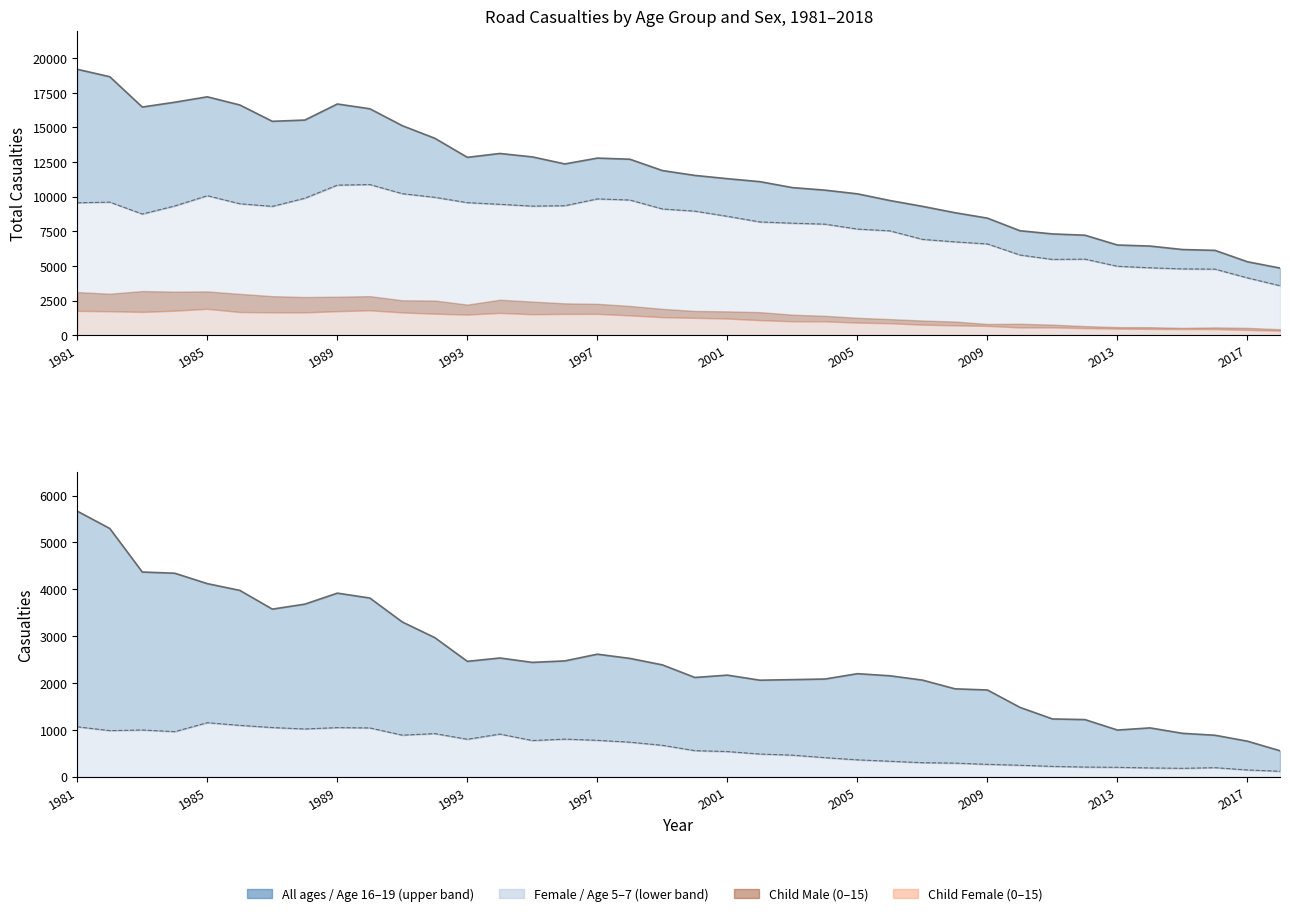

Is it true that All ages (Male) equals 2564 at 2006?

False